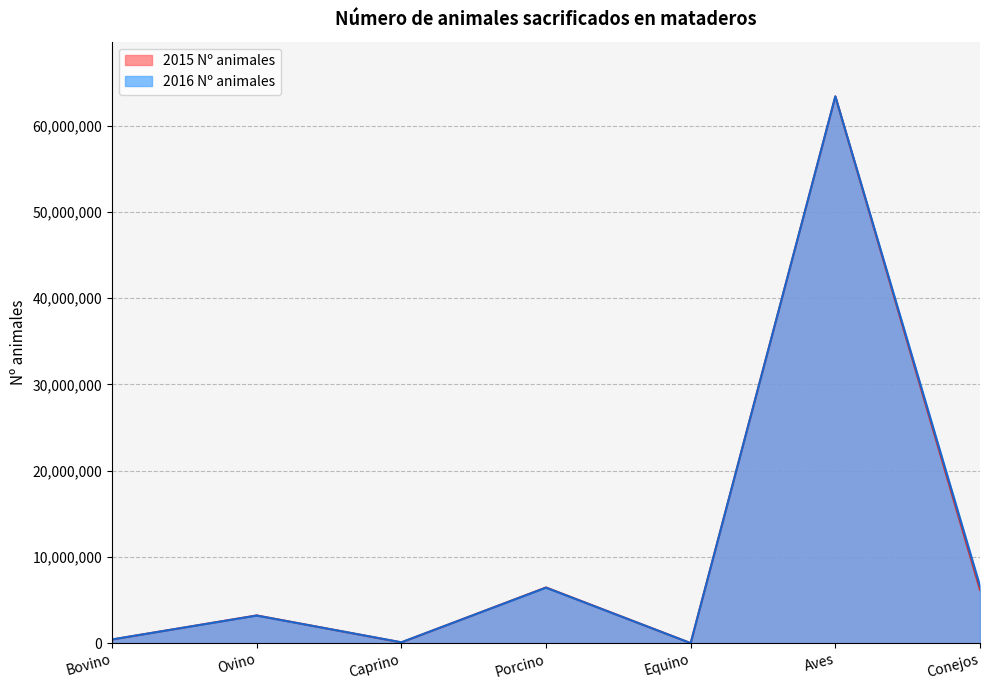

Rank the series by their maximum value, from highest to lowest.

2016 Nº animales, 2015 Nº animales